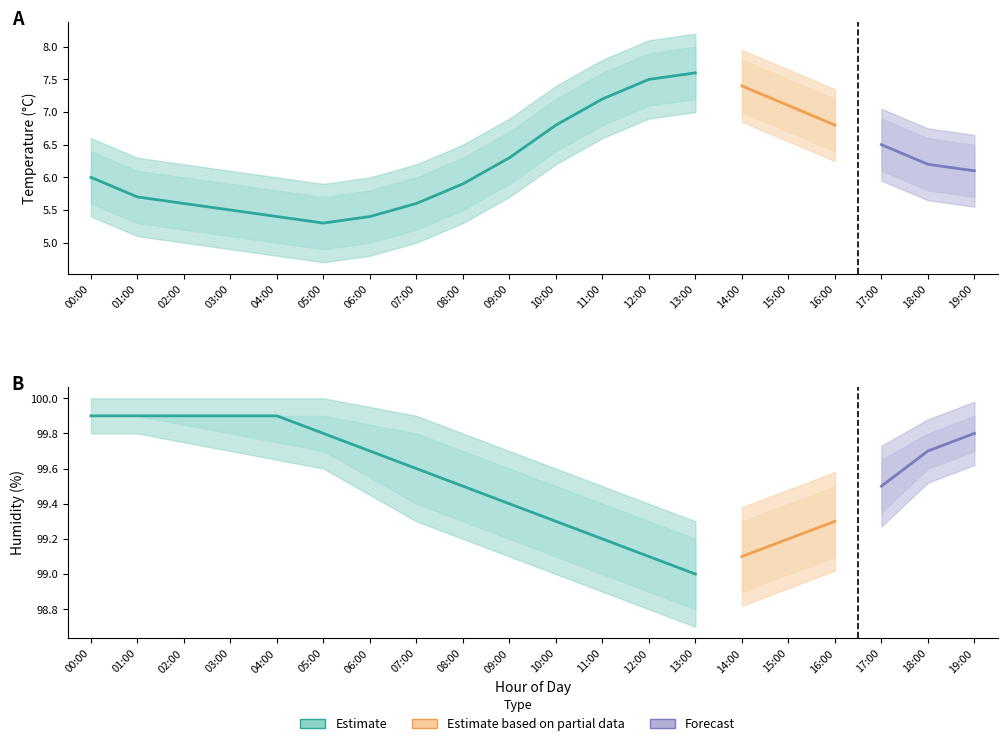

Is this an area chart (filled region under the line)?

No